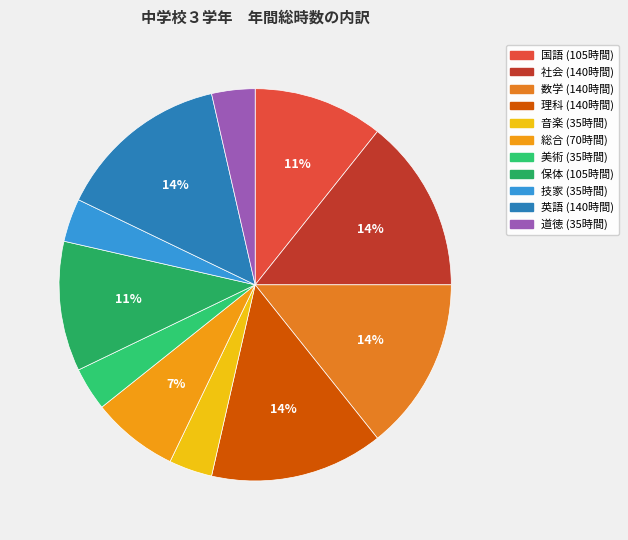

True or false: 美術 accounts for 4% of the total.

True